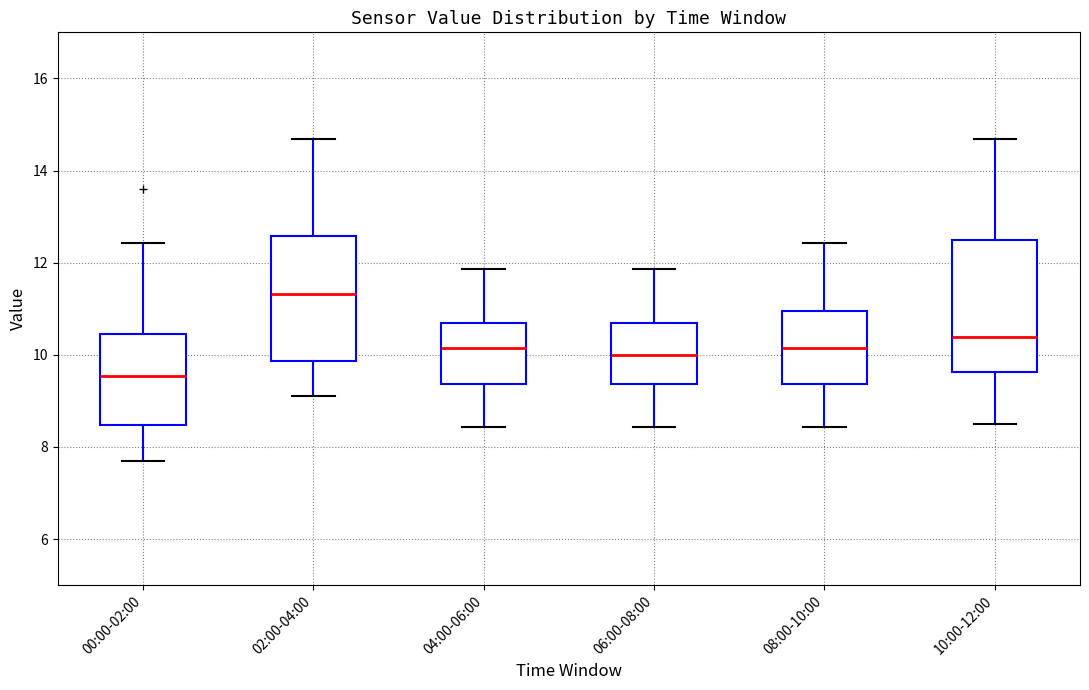

Where is the upper edge of the box for 04:00-06:00 on the y-axis? The values are not printed on the chart, so give them approximately, as read against the axis.

10.6